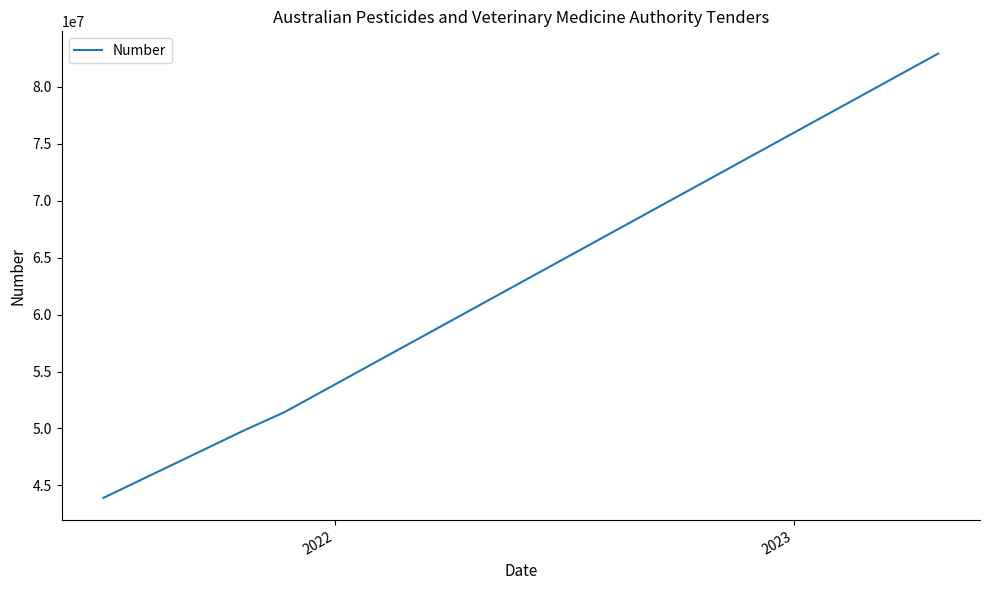

True or false: there are more than 2 points higher than both neighbors.

False